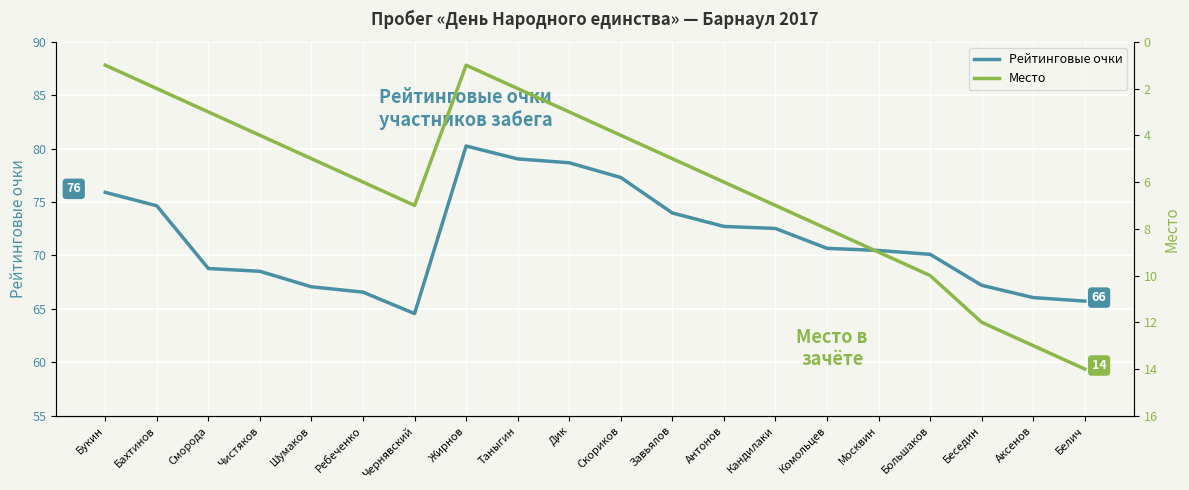

What position from the left is Москвин?

16